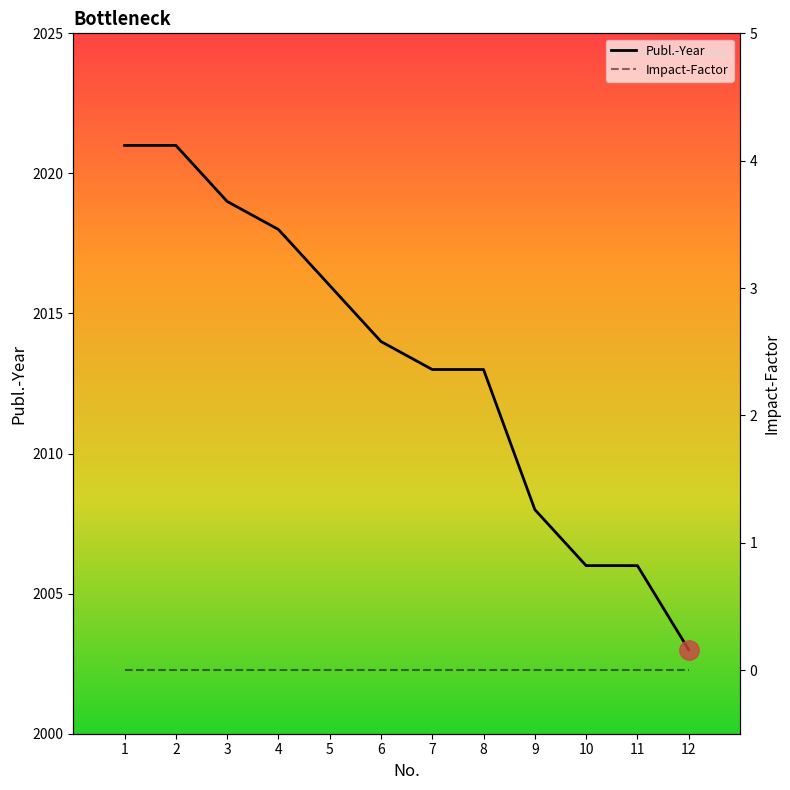

List the labels in order of value, smallest first.

12, 10, 11, 9, 7, 8, 6, 5, 4, 3, 1, 2